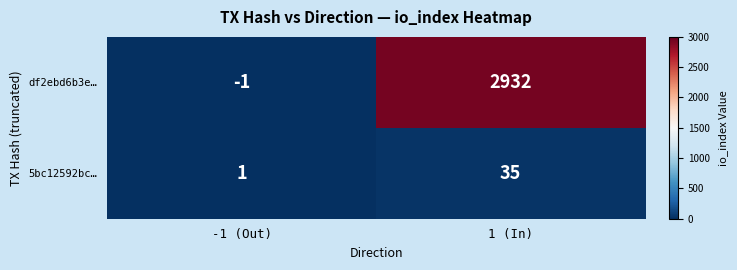

Reading right to left, extract all data points from this chart.

df2ebd6b3e…: 1 (In)=2932	-1 (Out)=-1
5bc12592bc…: 1 (In)=35	-1 (Out)=1